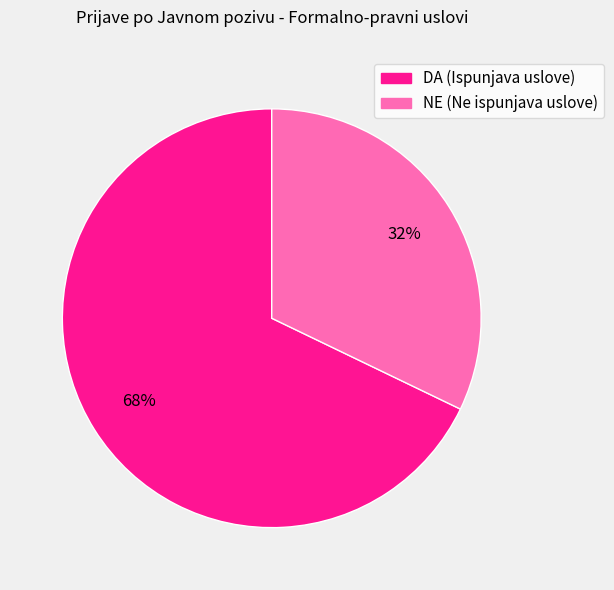

Does NE (Ne ispunjava uslove) represent more than half of the total?

No